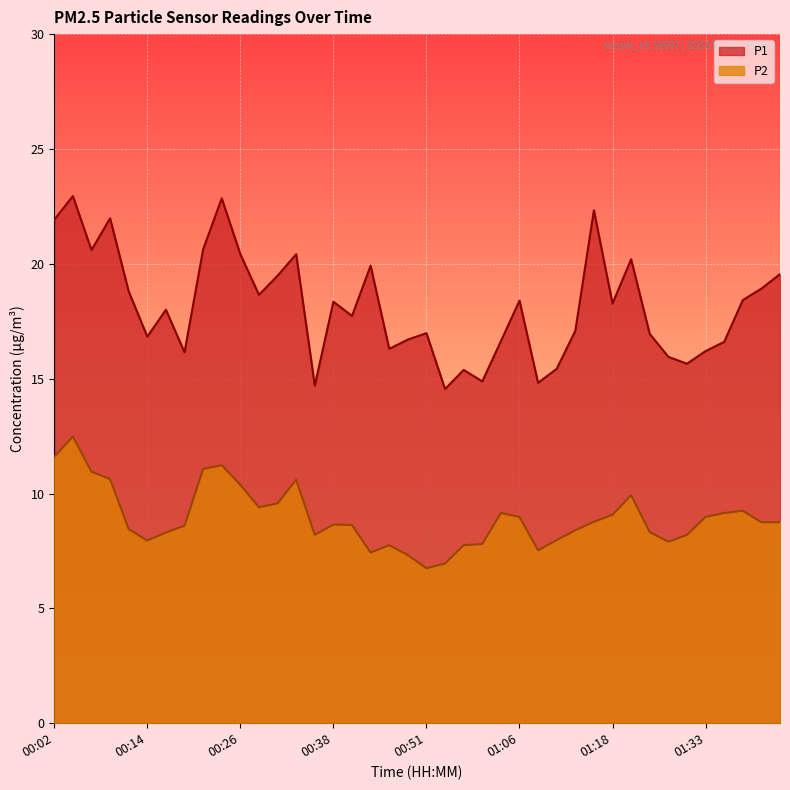

At which label does P2 reach its peak?

00:04